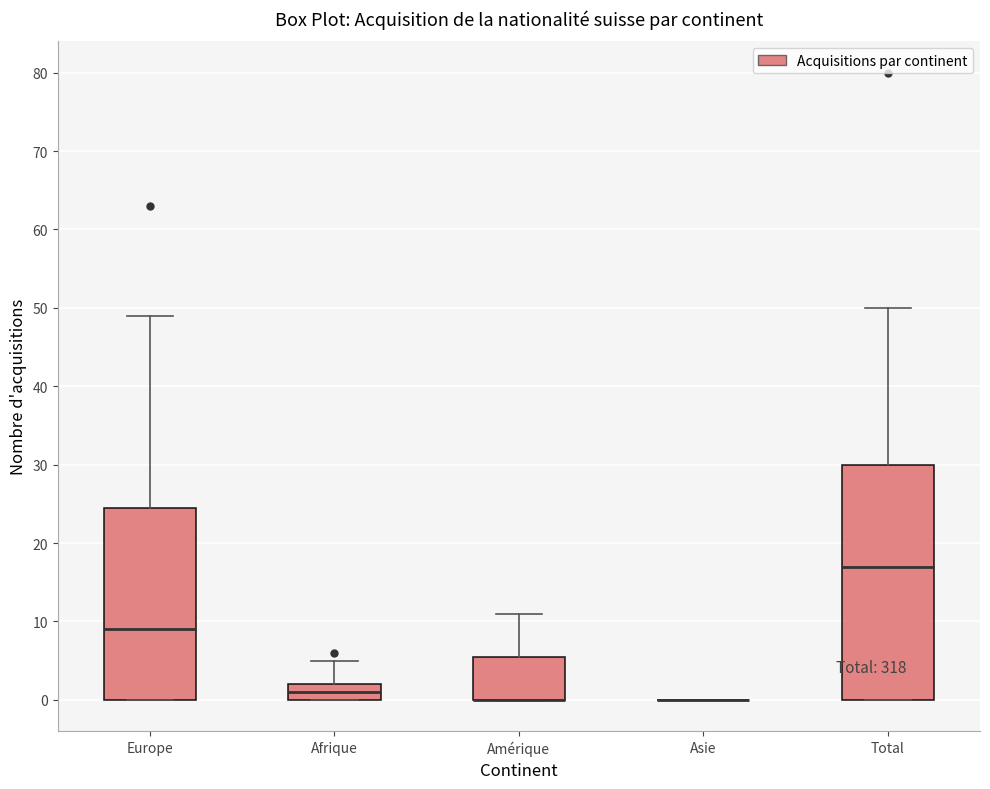

Where does the median line of the box for Afrique sit on the y-axis? The values are not printed on the chart, so give them approximately, as read against the axis.

1